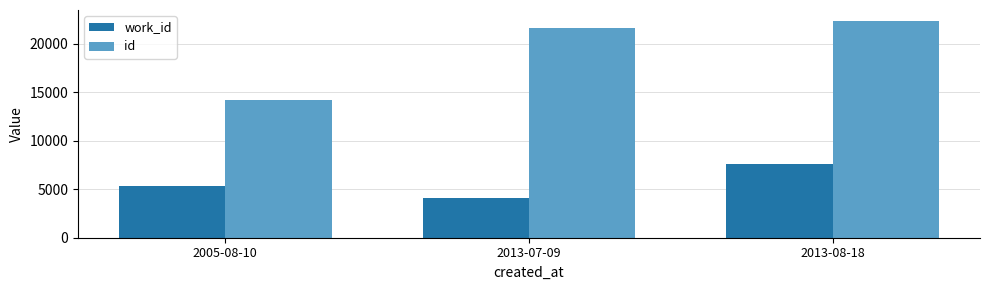

At which category is the sum across all series the highest?

2013-08-18